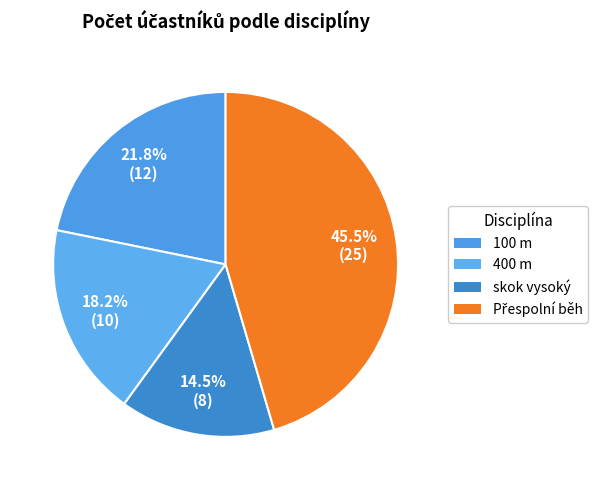

How many slices are in this pie chart?

4